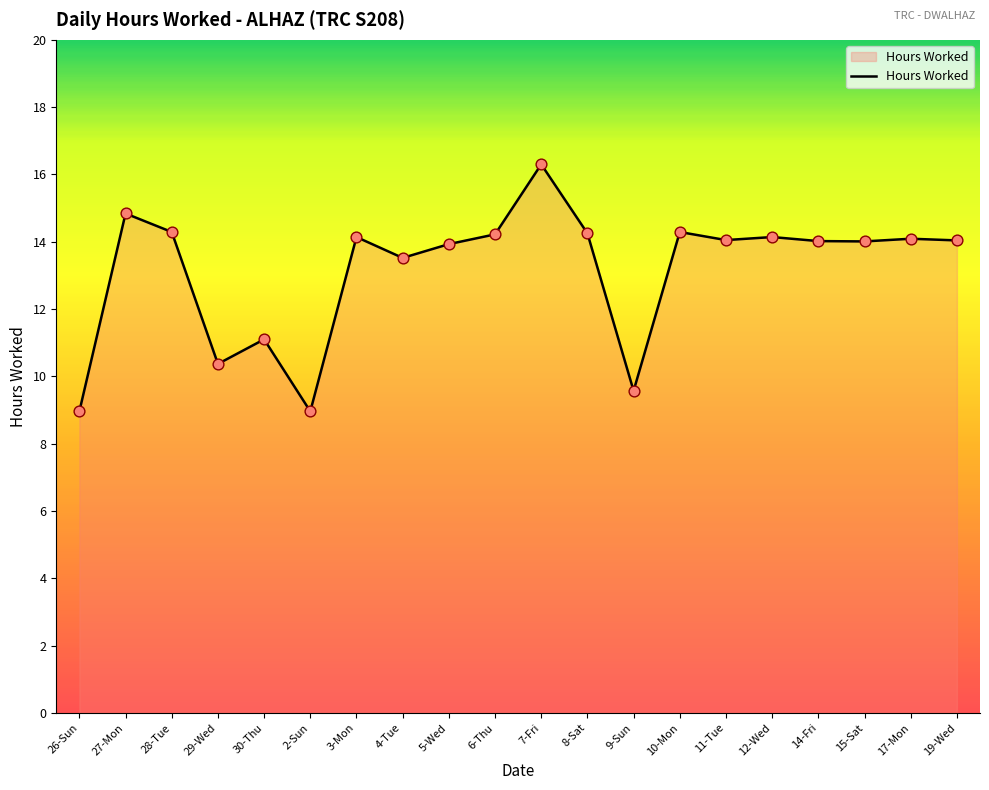

What is the change in value from 8-Sat to 19-Wed?

-0.2